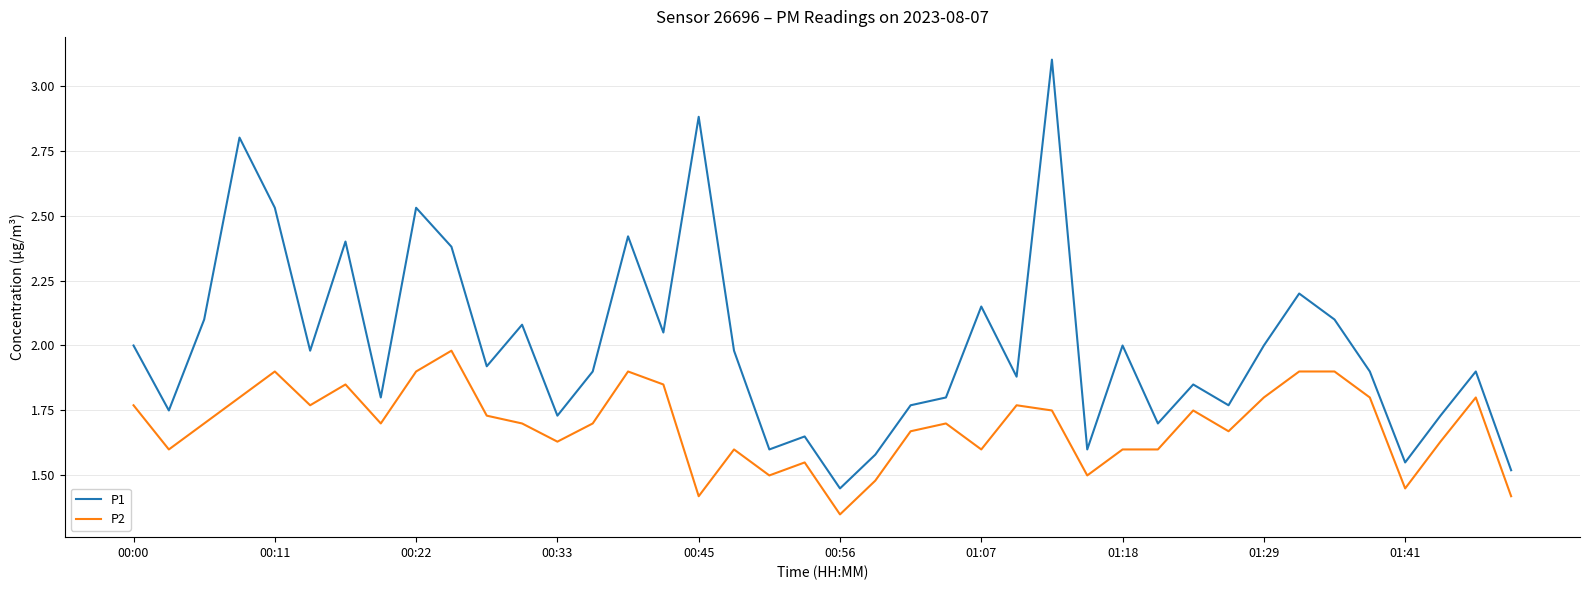

What are all the series names shown in the legend?

P1, P2